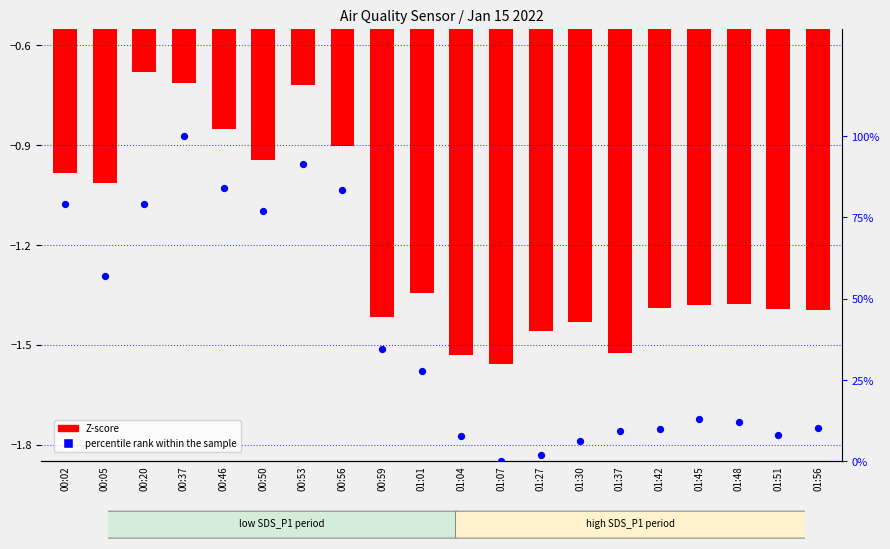

What is the change in value from 00:05 to 01:01?

-29.4